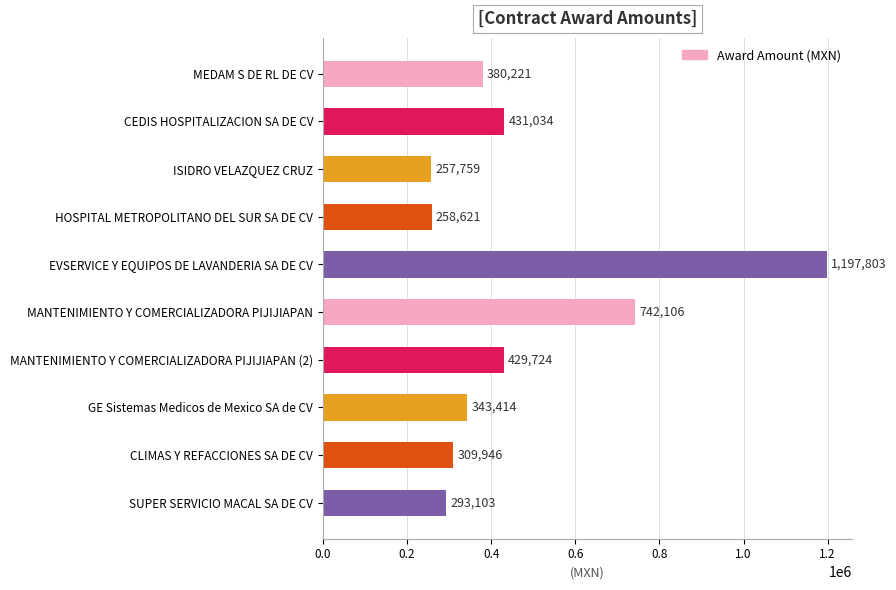

What is the ratio of the value at MANTENIMIENTO Y COMERCIALIZADORA PIJIJIAPAN to the value at SUPER SERVICIO MACAL SA DE CV?

2.5